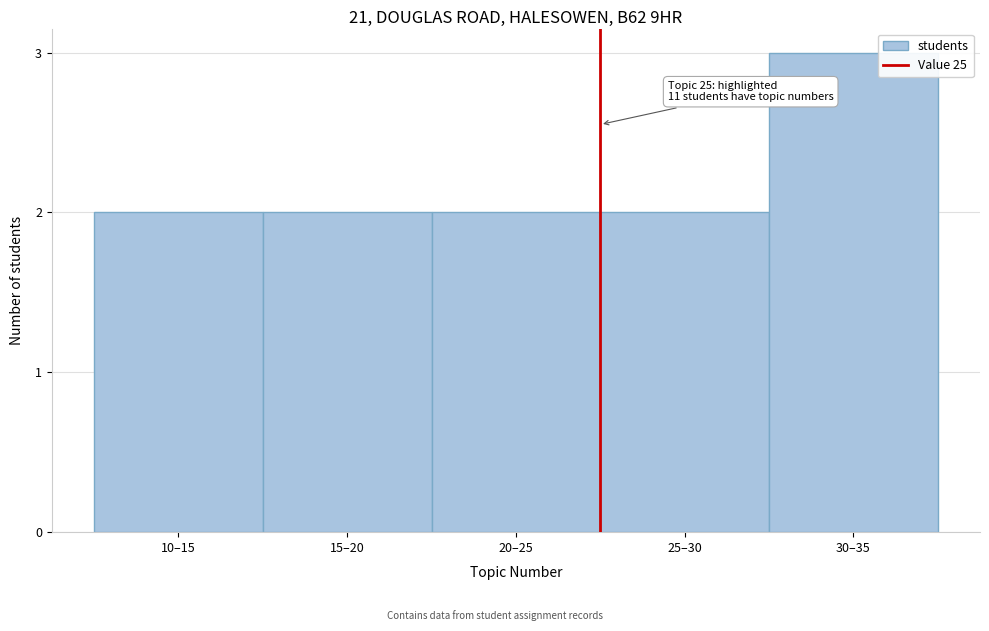

Reading left to right, extract all data points from this chart.

2	2	2	2	3